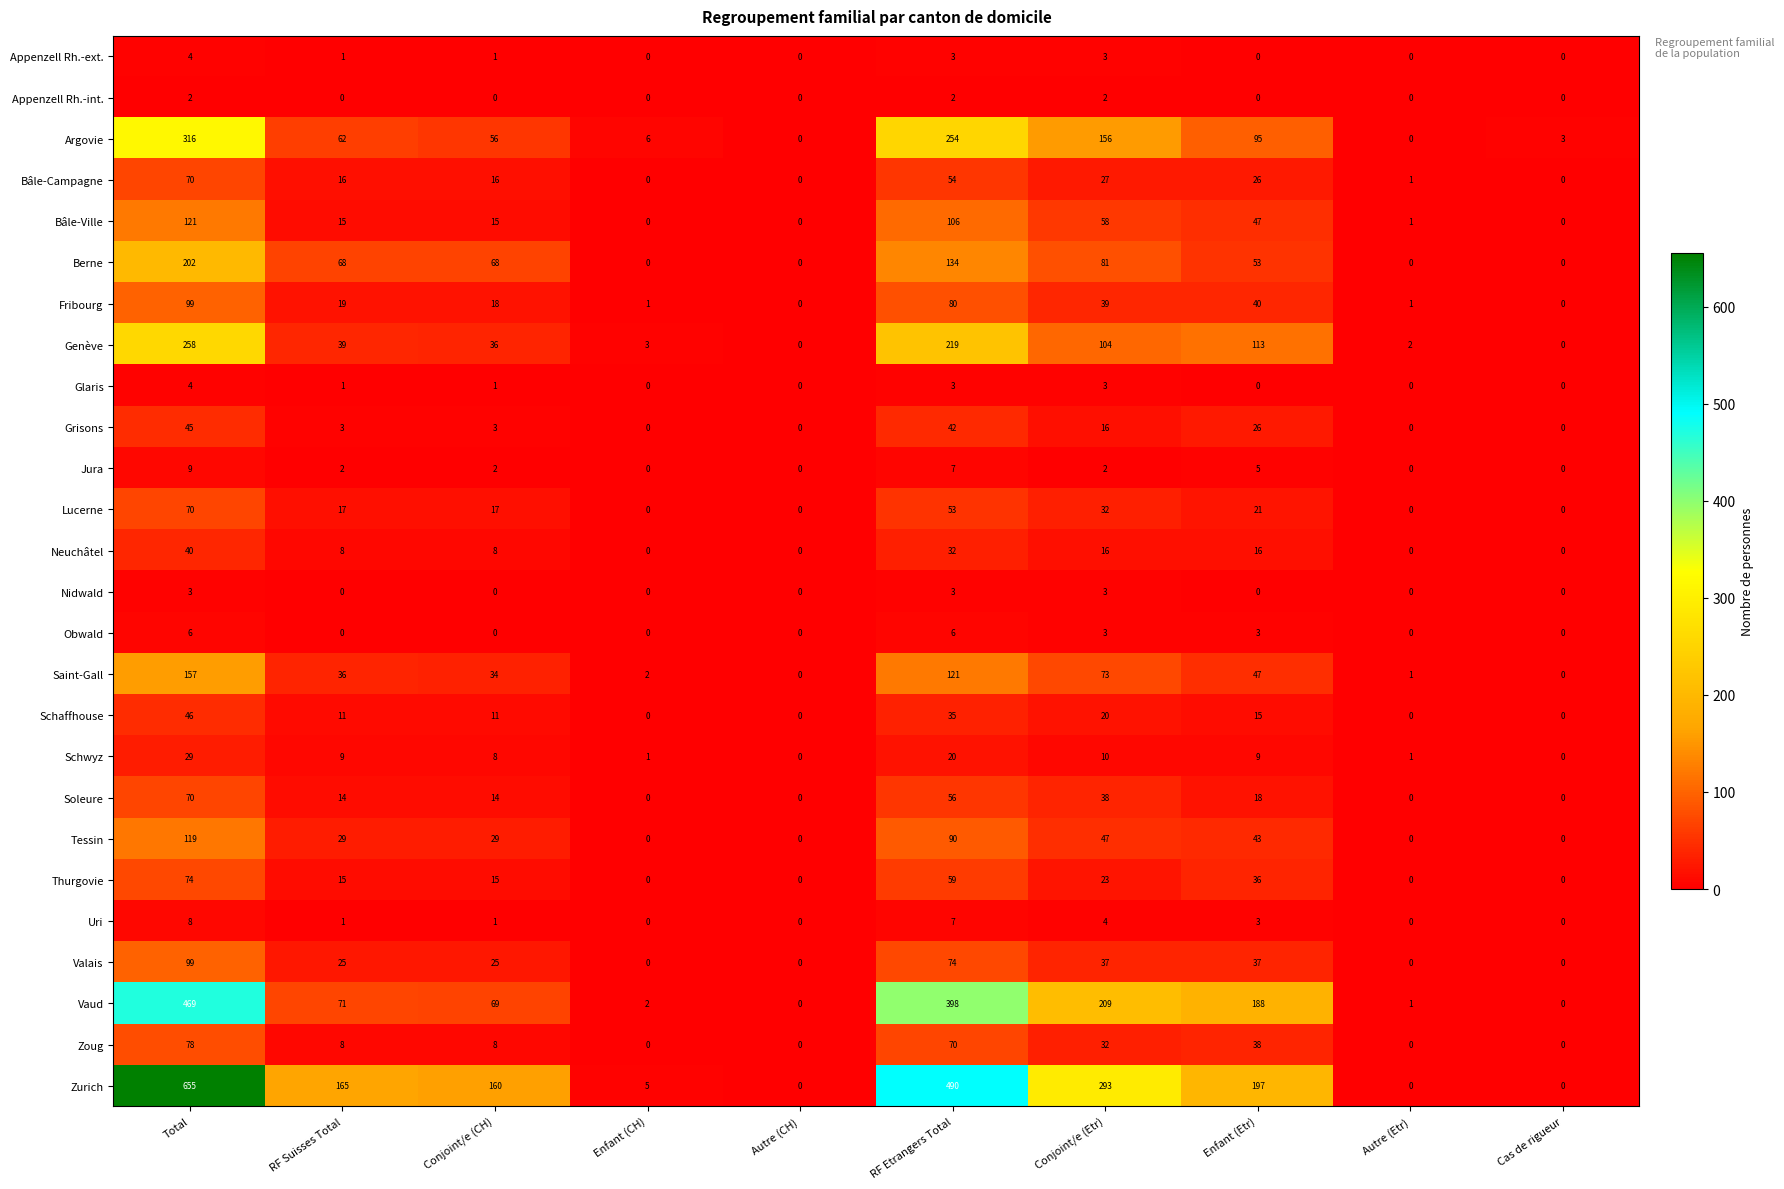

What is the sum of the Bâle-Ville values at Total and Cas de rigueur?

121